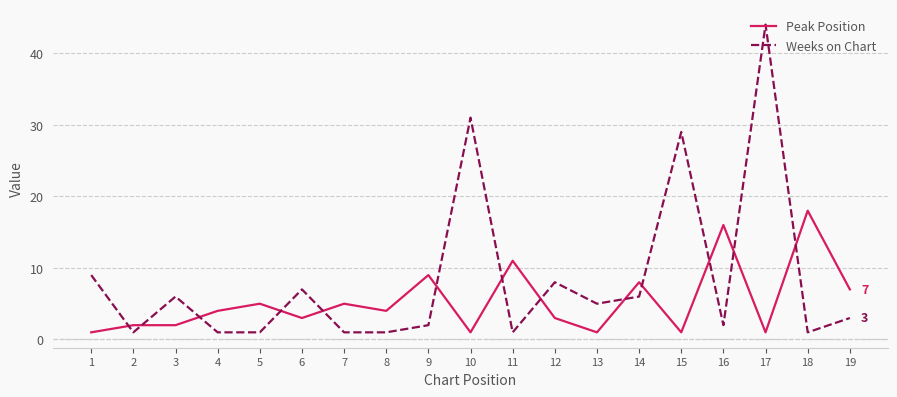

What is the highest value of the Peak Position series?

18